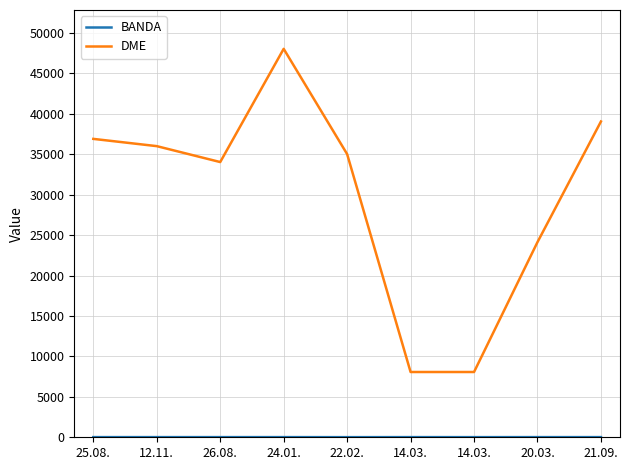

Does the chart have visible grid lines?

Yes